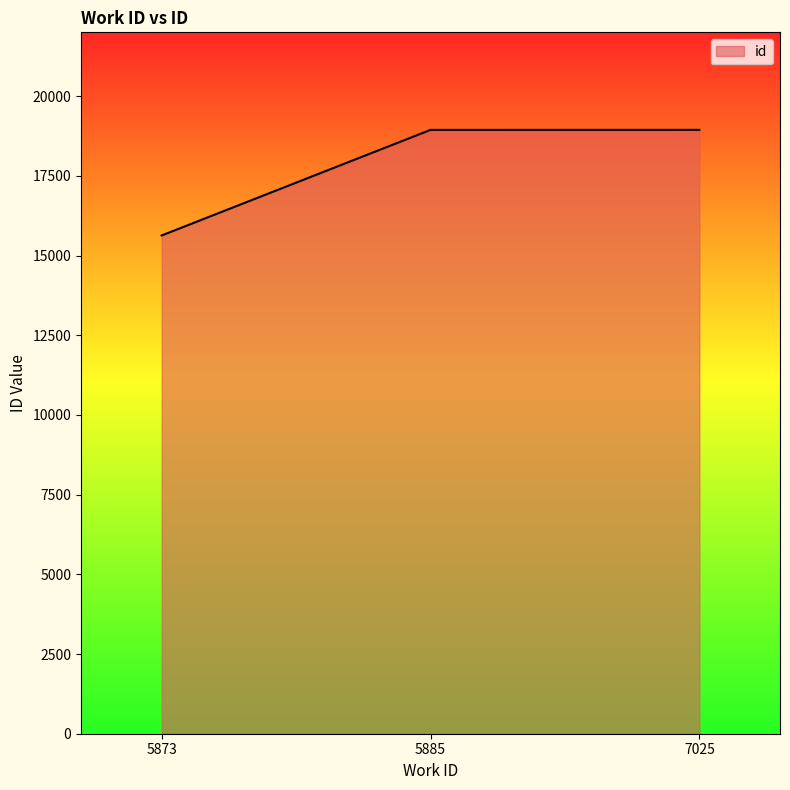

How many lines are shown in the chart?

1